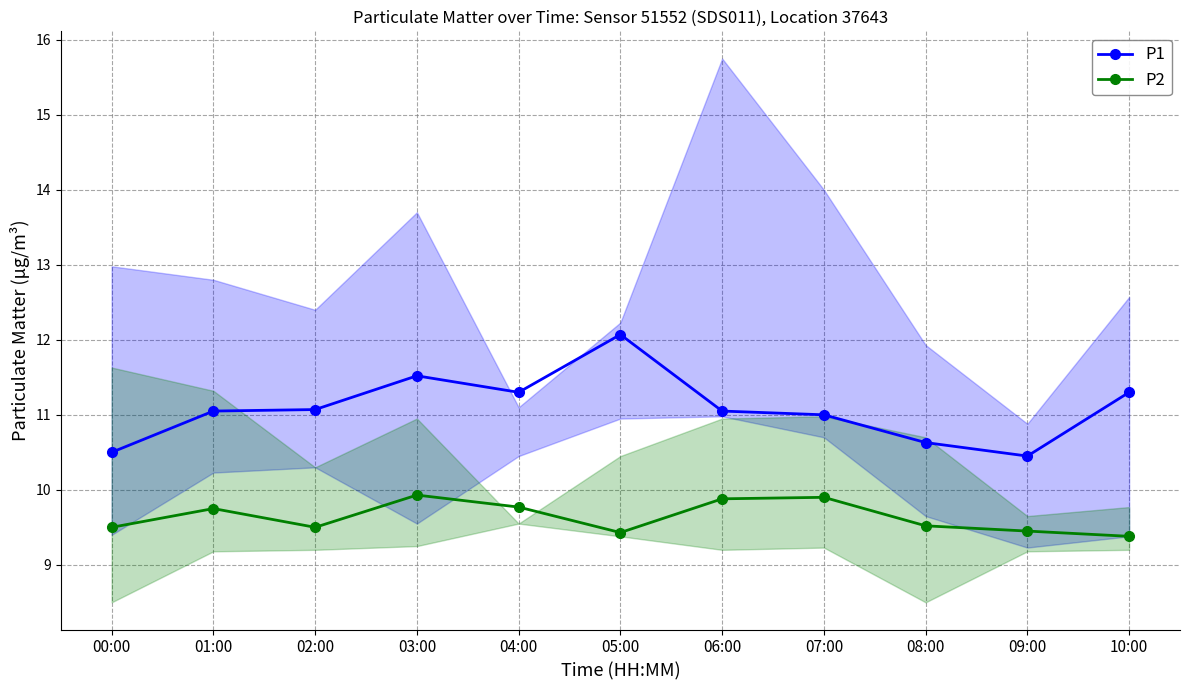

The P2 series shows 9.4 at 10:00. True or false?

True